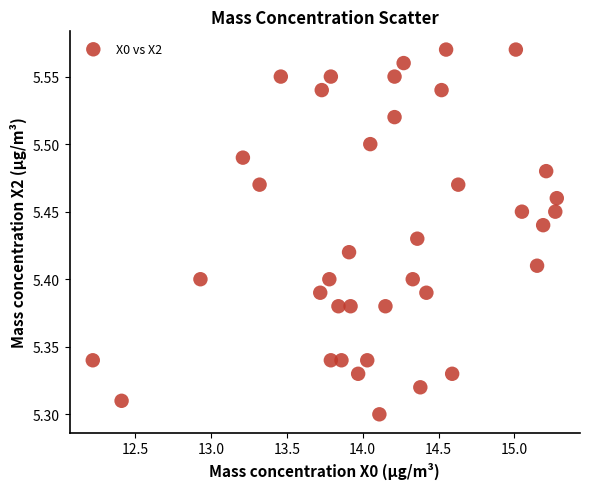

What is the range of Y values (max minus min)?

0.3